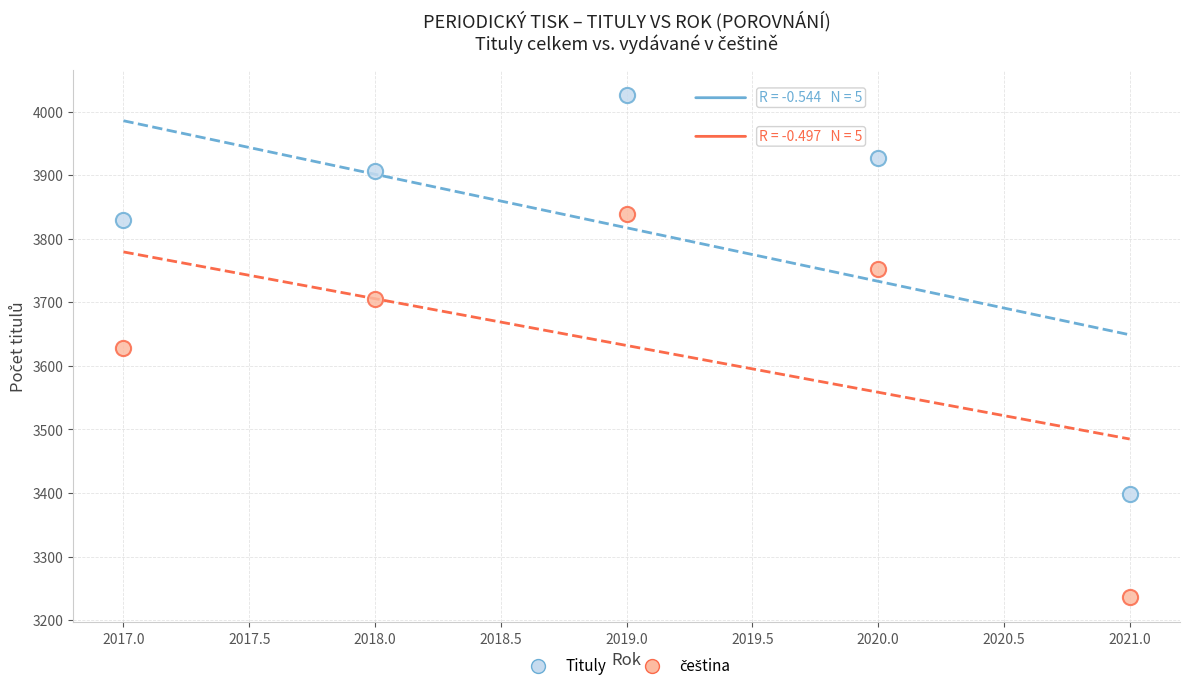

Which series has the largest Y range (max minus min)?

Tituly